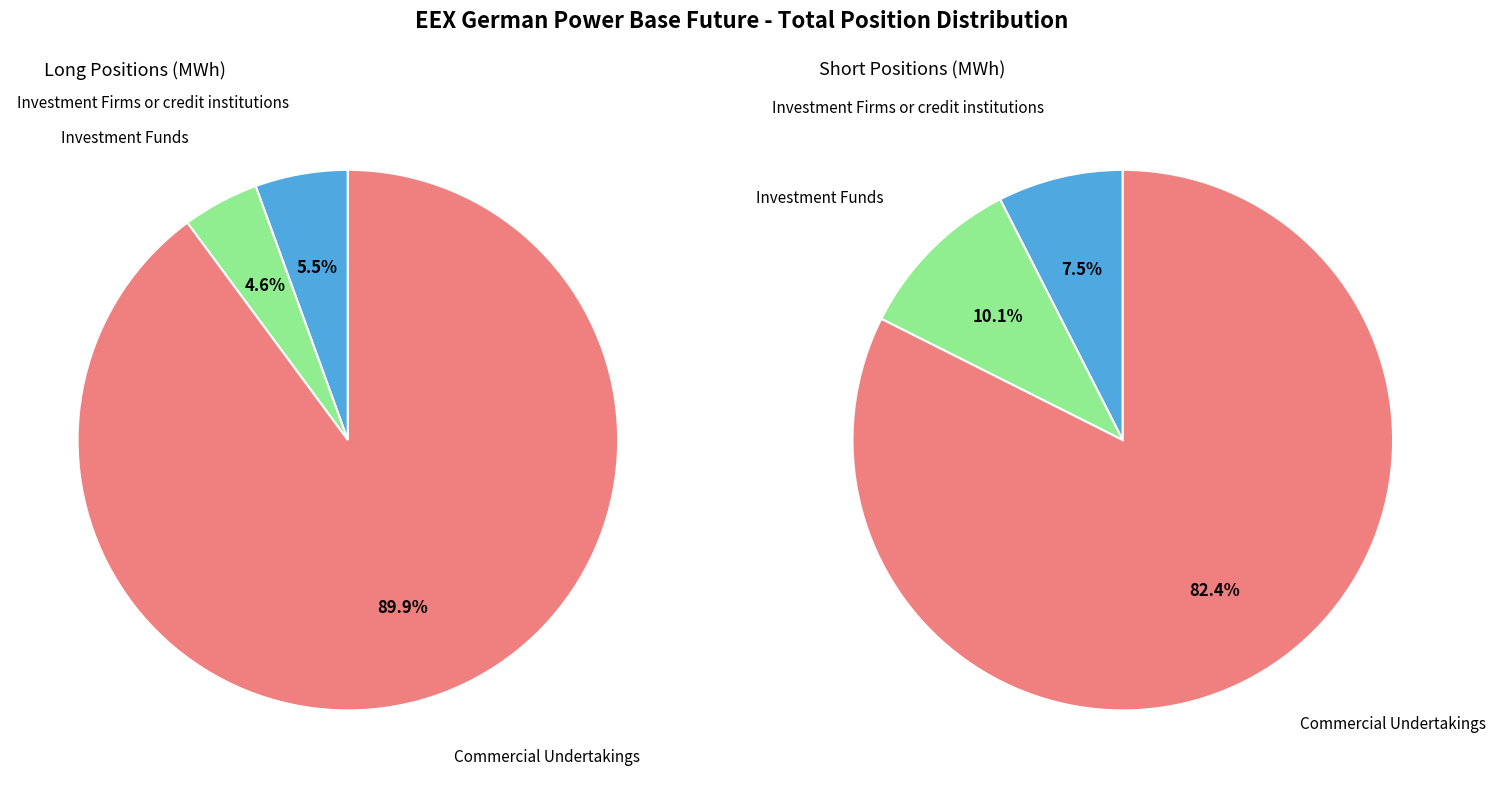

True or false: Commercial Undertakings accounts for 82% of the total.

True